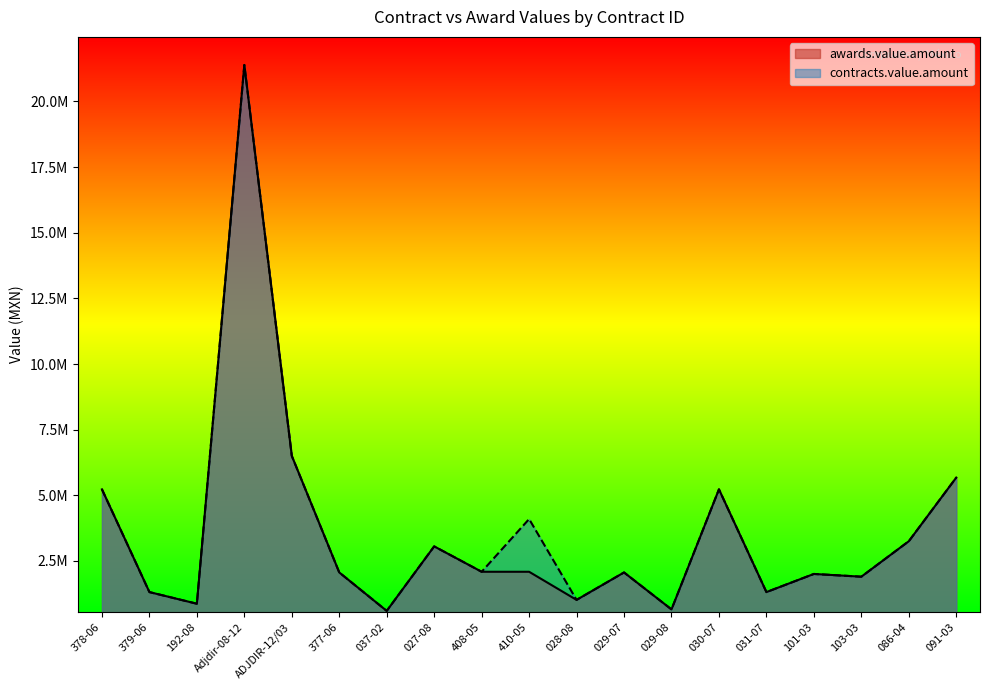

The contracts.value.amount series shows 869565.2 at 192-08. True or false?

True